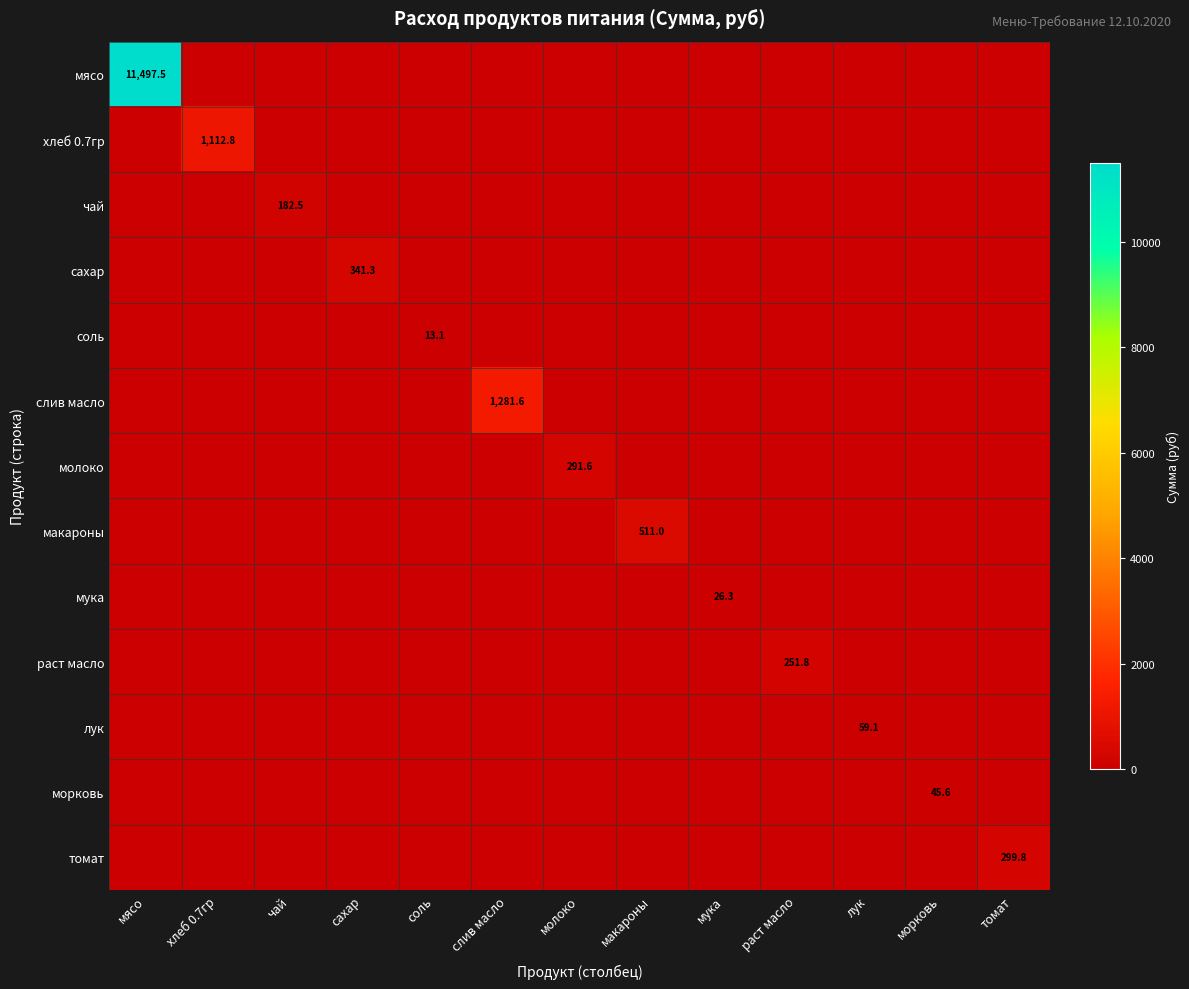

How many distinct data groups are displayed?

13